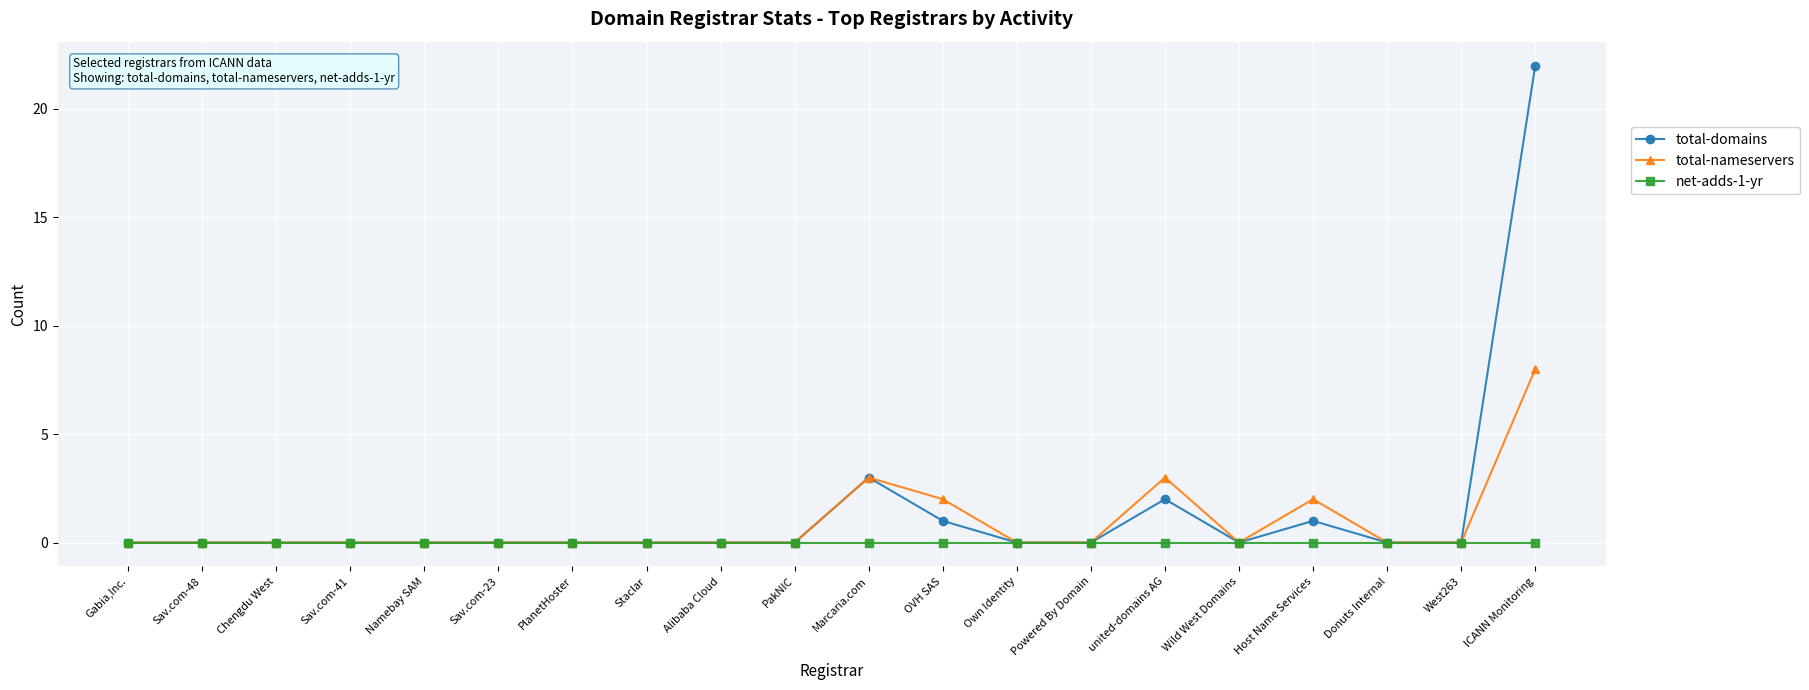

List the series in order of their overall mean, lowest first.

net-adds-1-yr, total-nameservers, total-domains